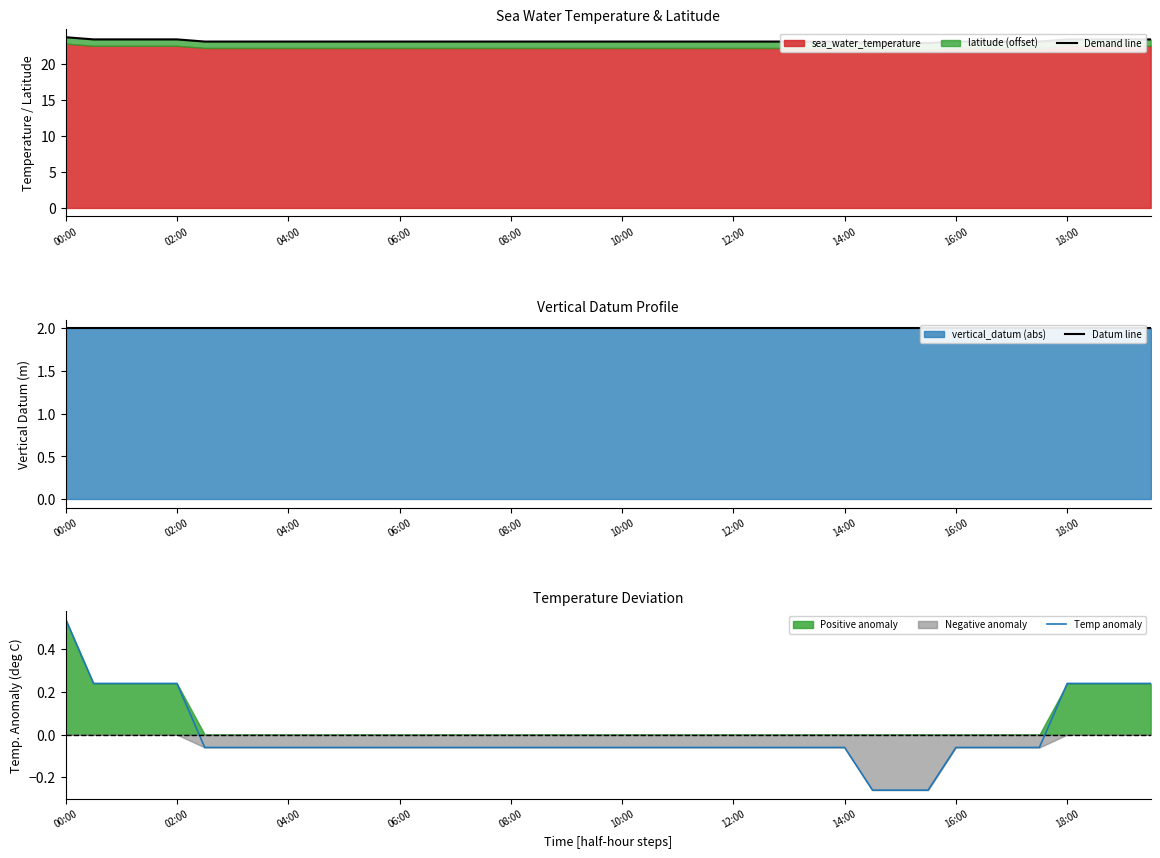

At which label does Temp anomaly first exceed 0?

00:00